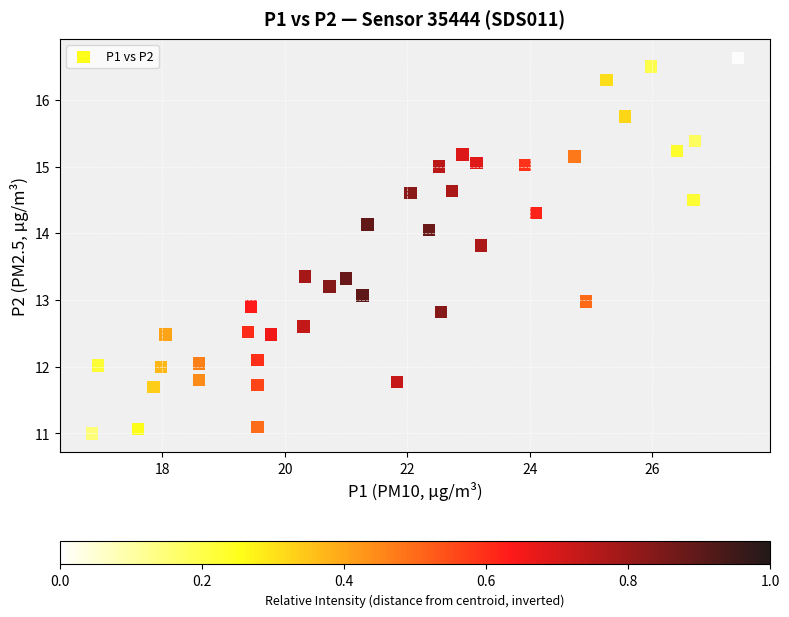

What is the range of X values (max minus min)?

10.5